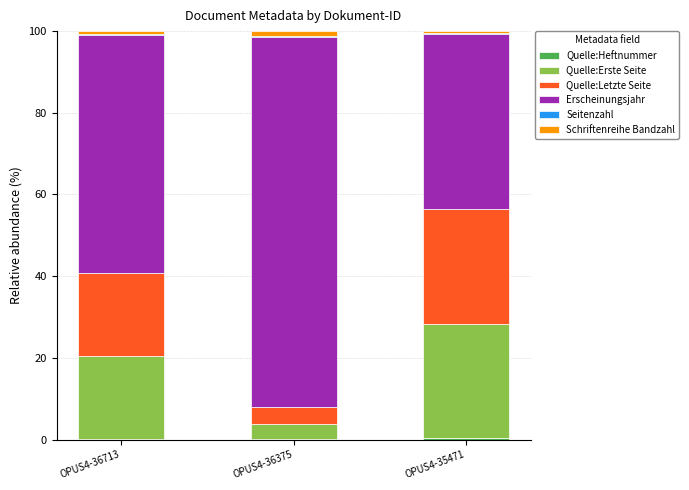

At how many categories does at least one series exceed 37?

3